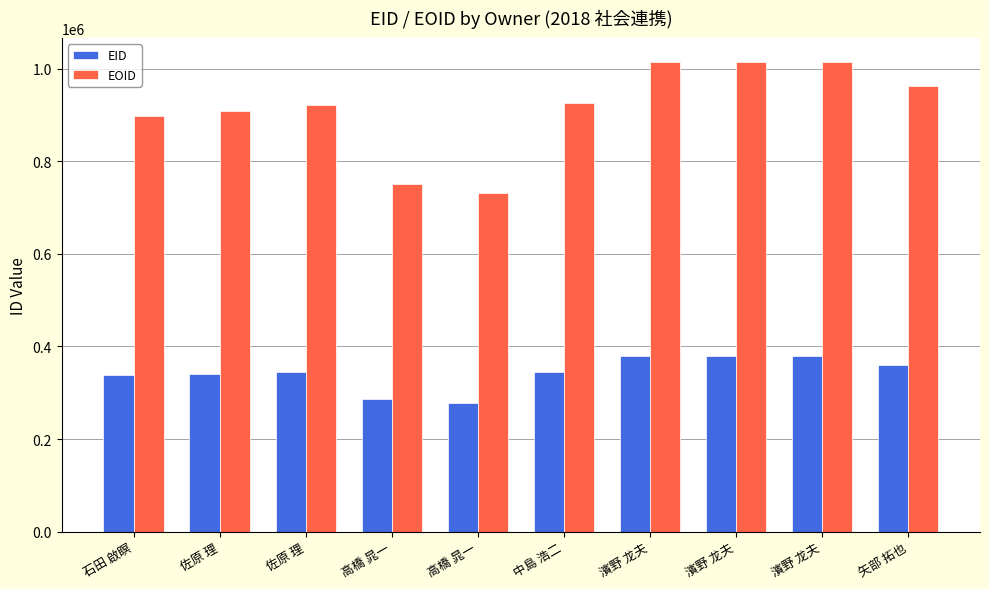

What is the approximate value of EID at 中島 浩二, to the nearest 100?

345900